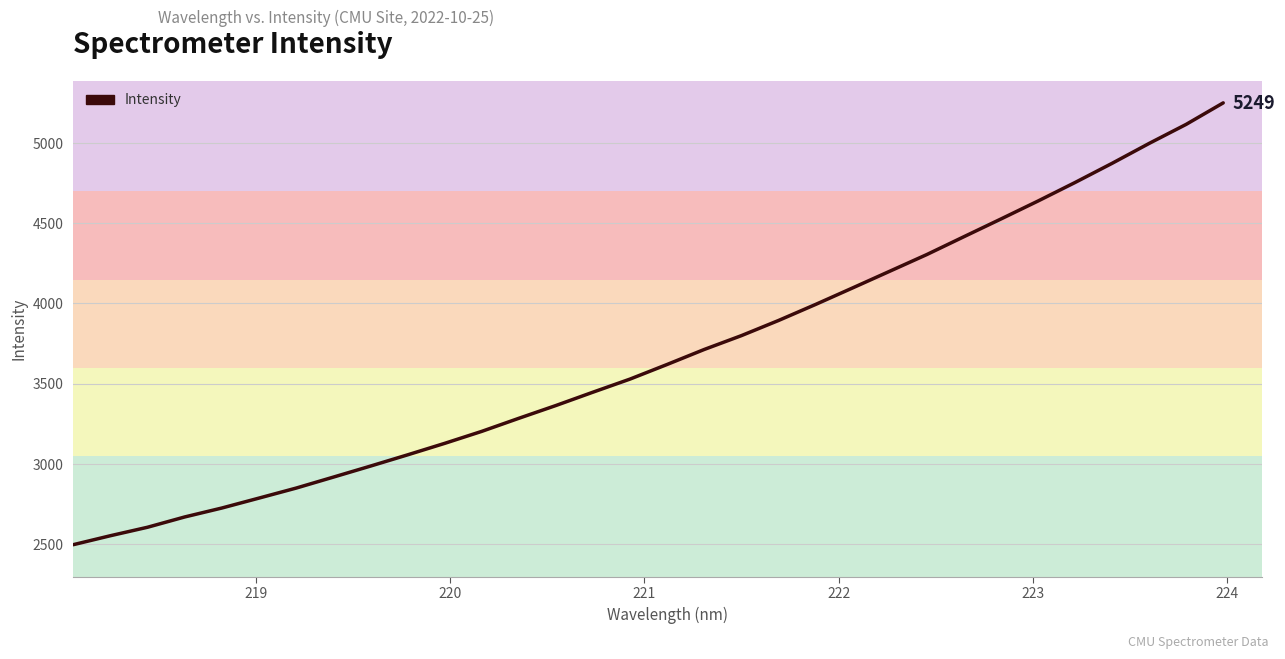

What is the smallest value displayed?

2497.8